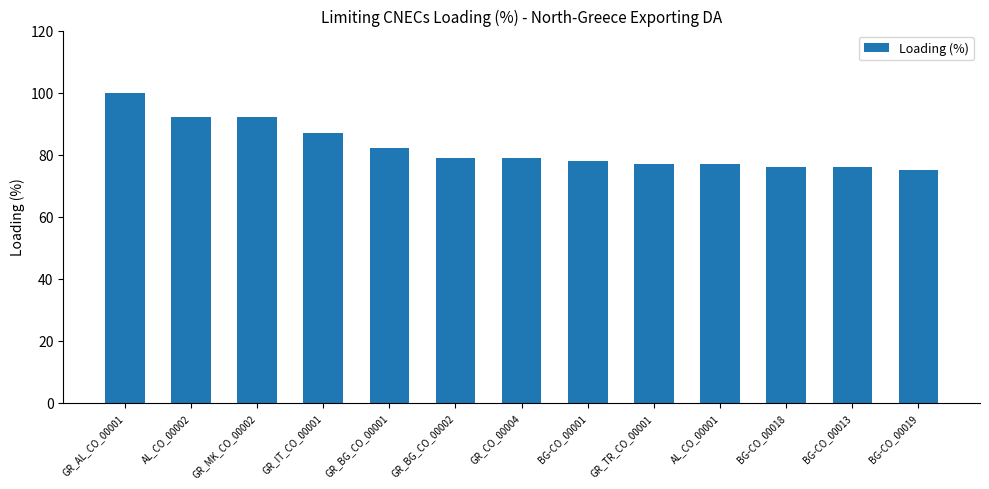

What position from the left is GR_BG_CO_00002?

6